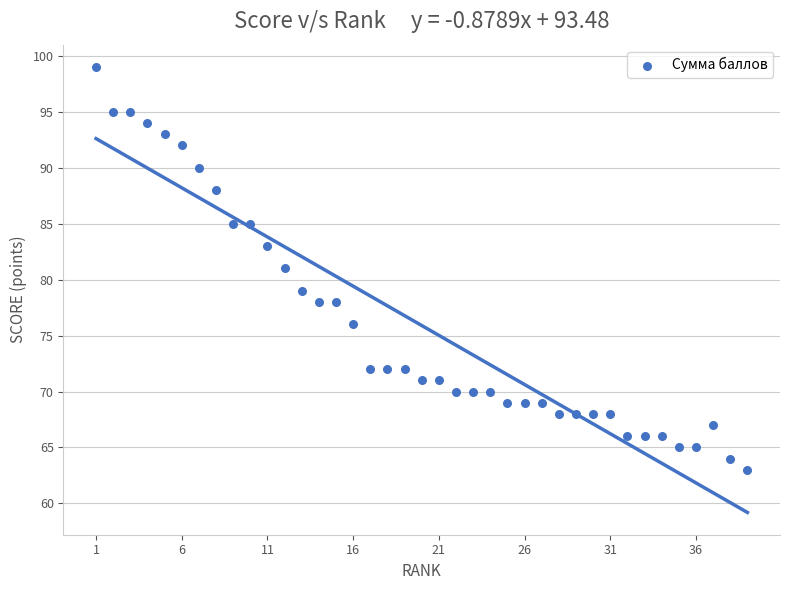

What is the range of X values (max minus min)?

38